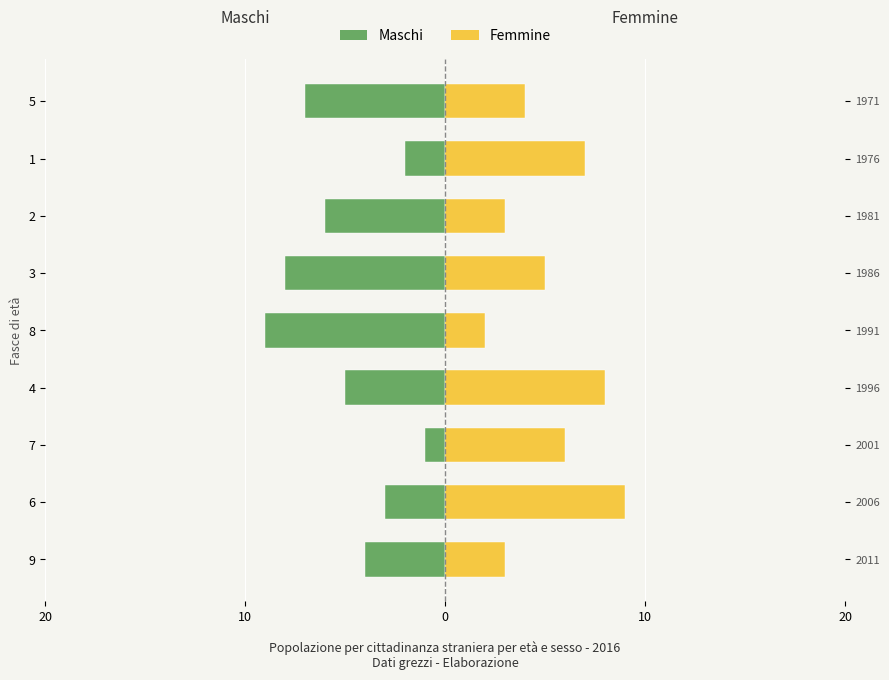

Rank the series by their average value, from lowest to highest.

Maschi, Femmine